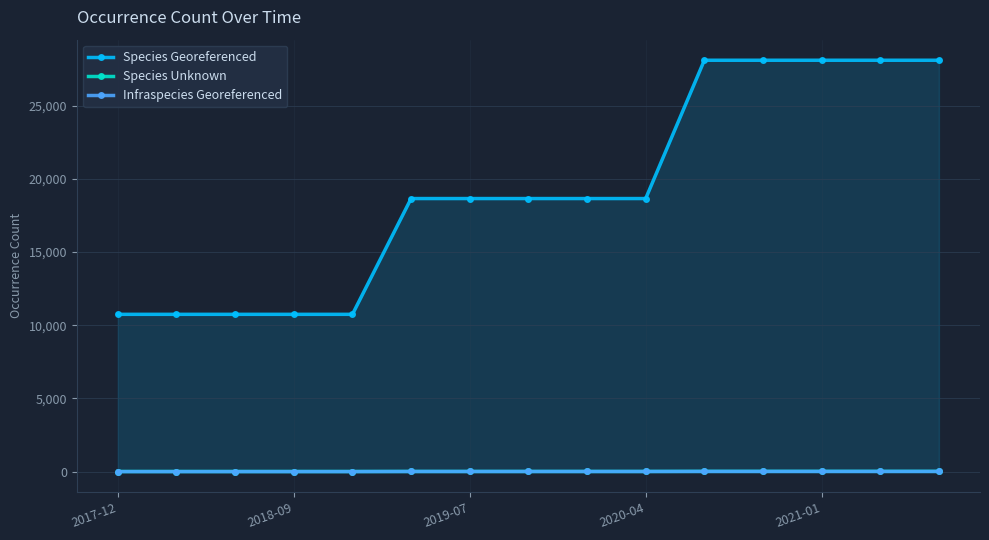

What is the total value across all series at 2019-07?

18675